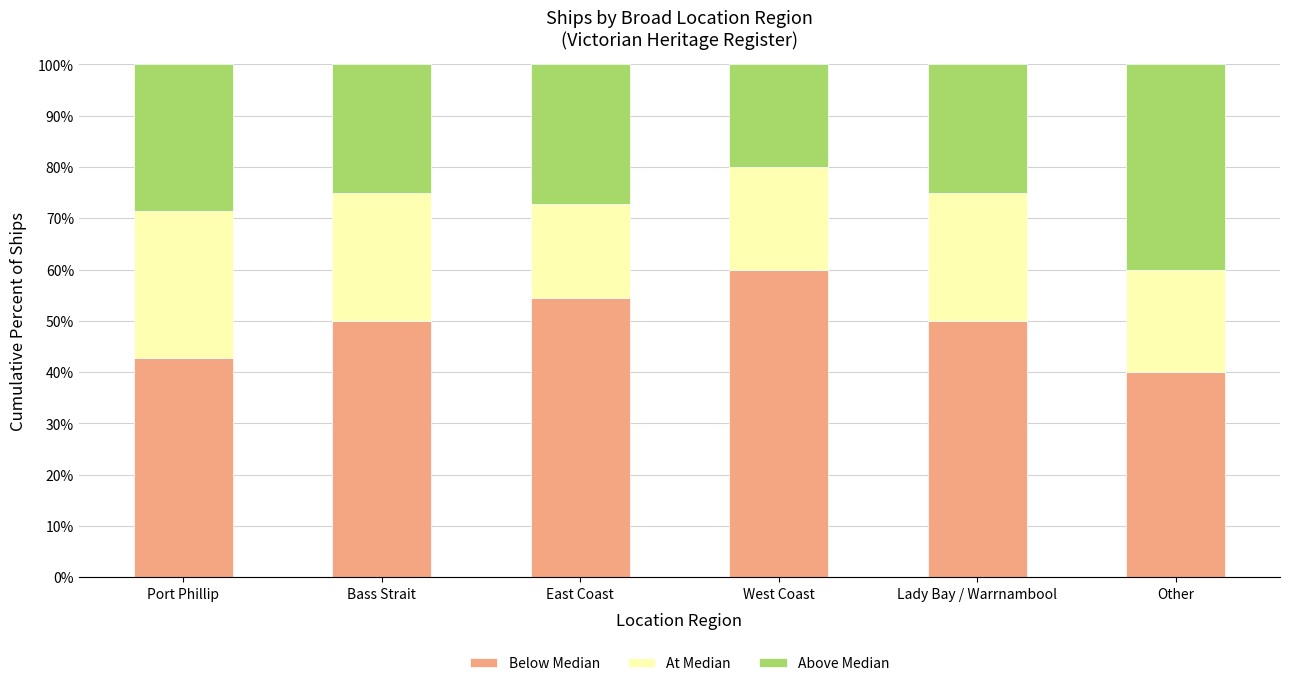

Is it true that Below Median equals 54.5 at East Coast?

True